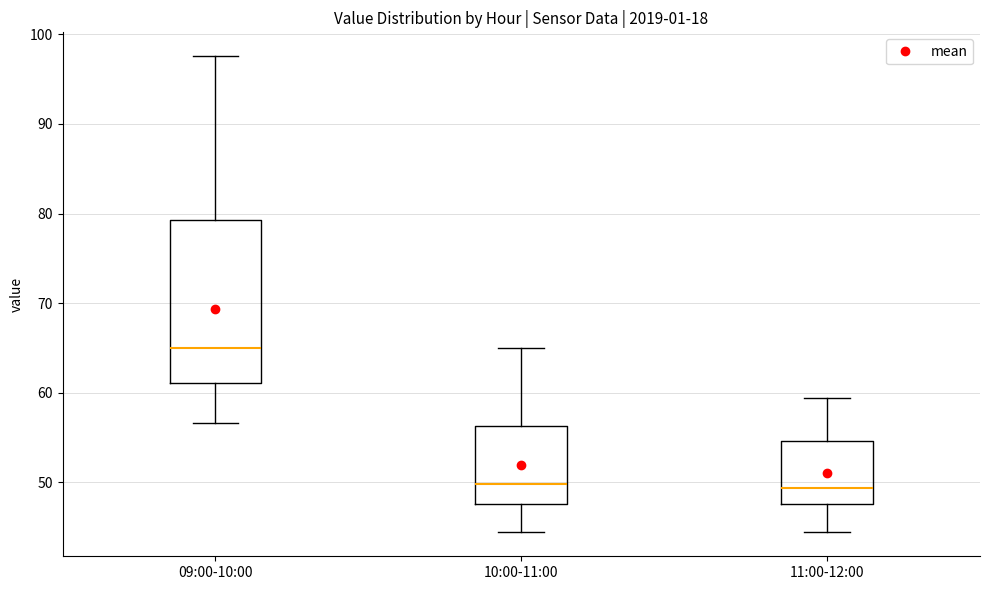

Where is the lower edge of the box for 09:00-10:00 on the y-axis? The values are not printed on the chart, so give them approximately, as read against the axis.

61